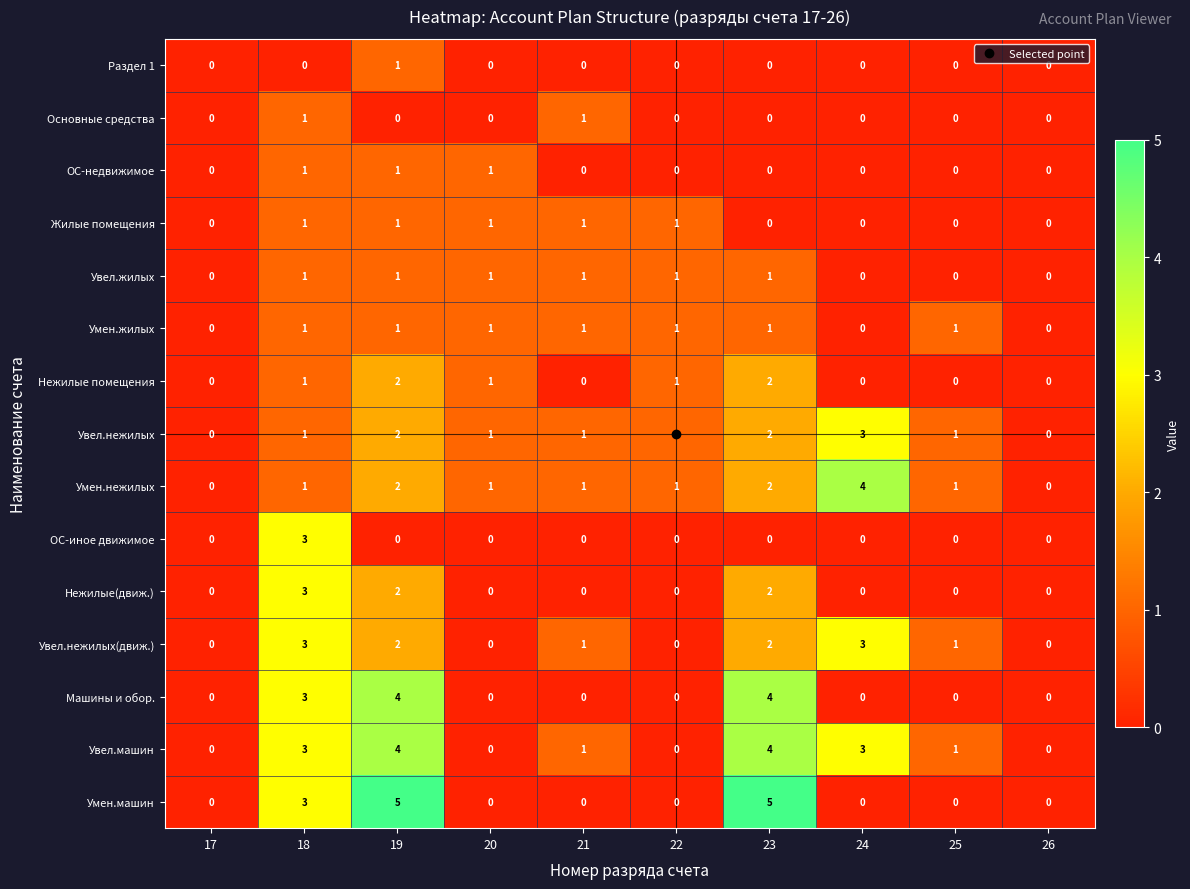

Which series changed the most between 17 and 23?

Умен.машин